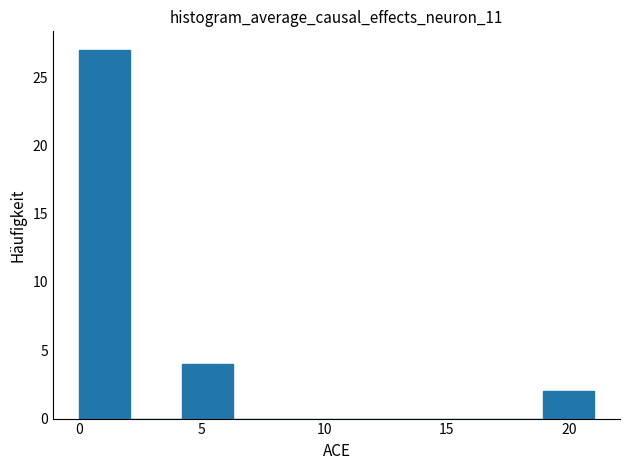

How tall is the bar that spans 4.2 to 6.3 on the x-axis? Neither the bar edges nor the heights are printed on the chart, so give them approximately, as read against the axes.

4